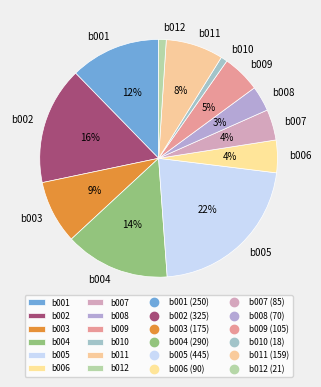

Between b007 and b004, which is larger?

b004